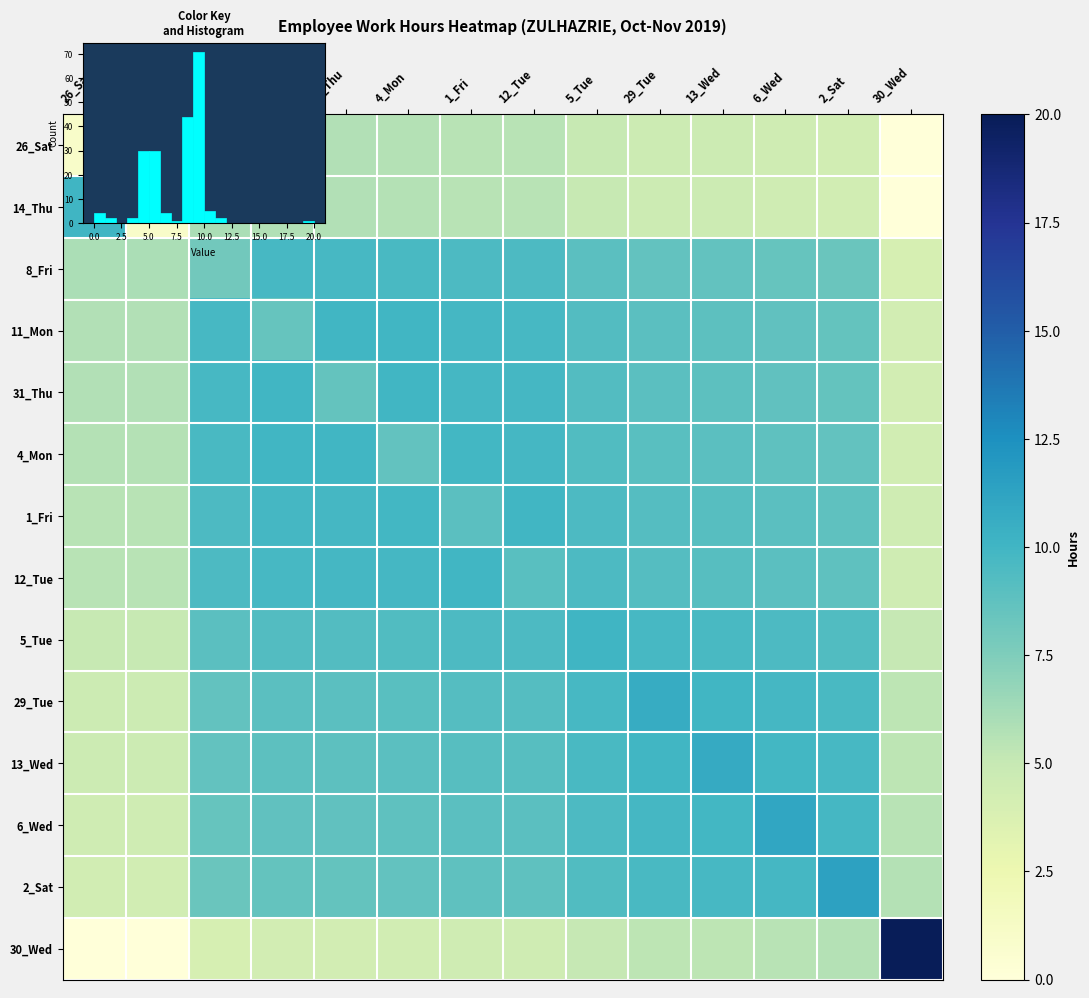

What is the difference between the highest and lowest values at 11_Mon?

5.7